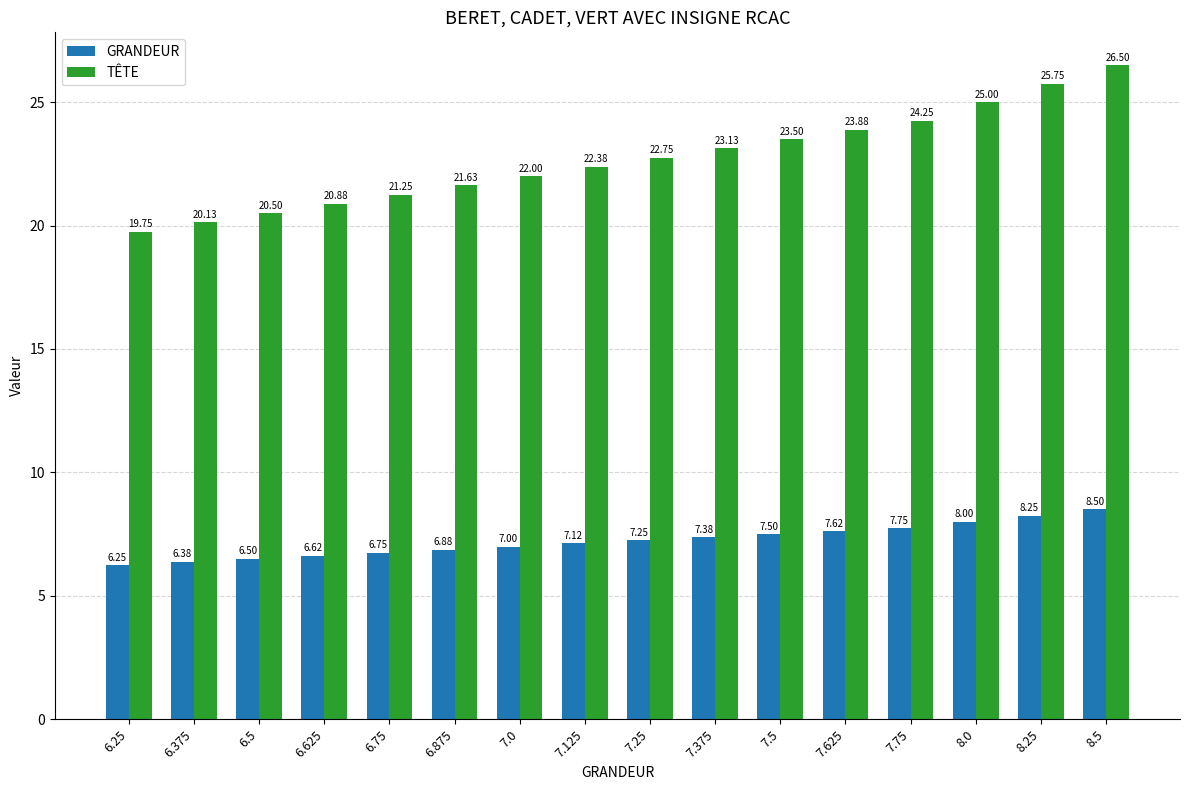

What are all the series names shown in the legend?

GRANDEUR, TÊTE